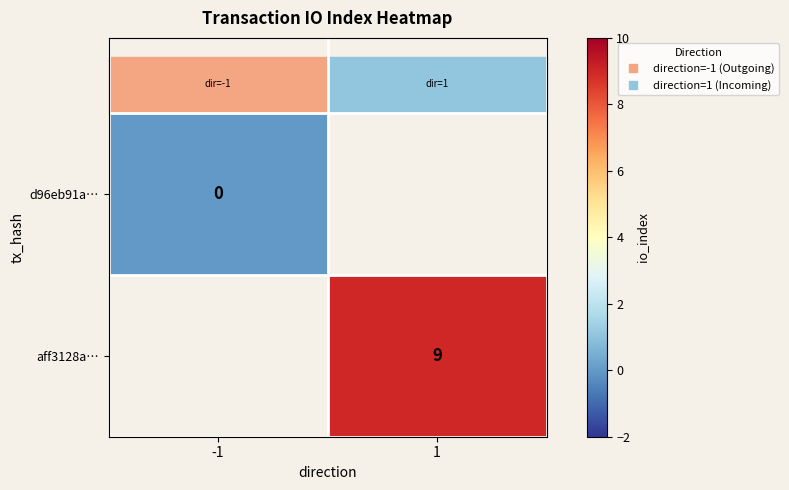

At how many categories does at least one series exceed 6?

1